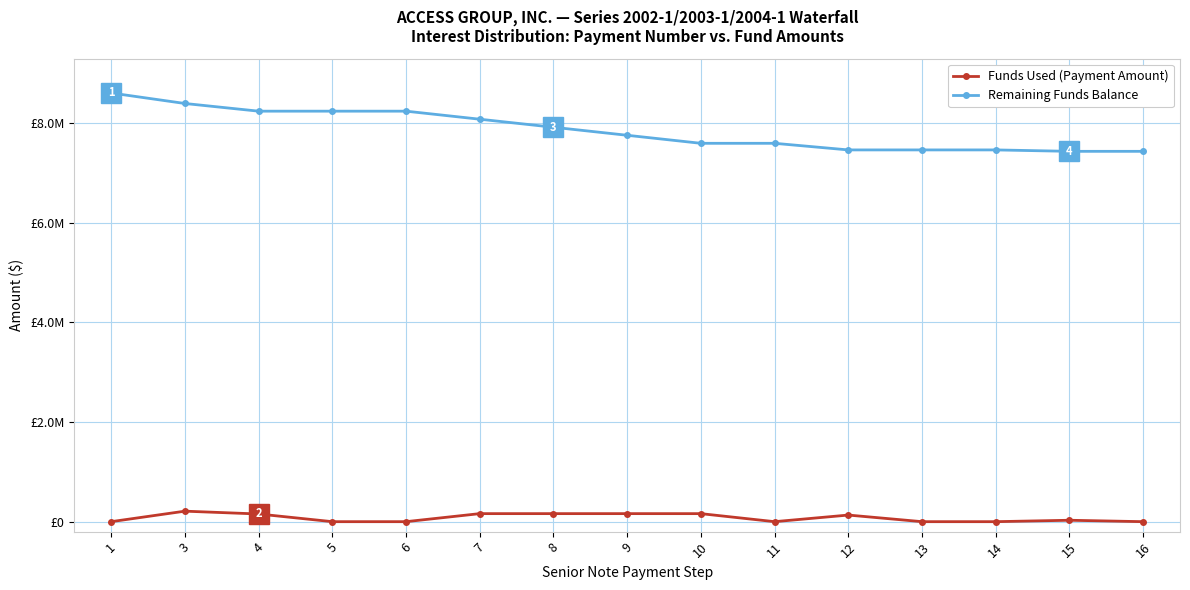

The value of Funds Used (Payment Amount) at 11 is -94381.4. True or false?

False